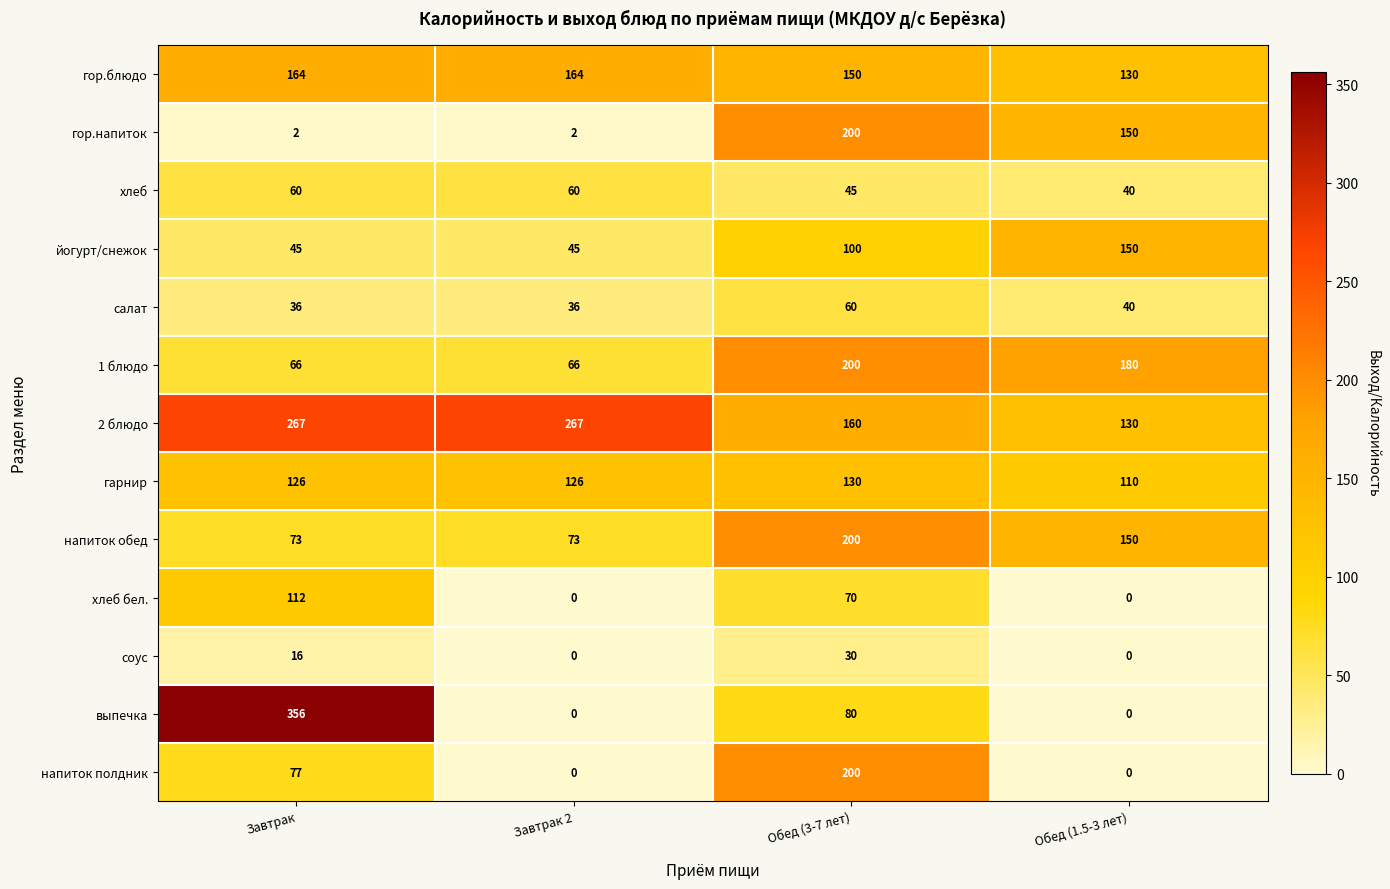

What is the approximate value of 2 блюдо at Завтрак 2?

267